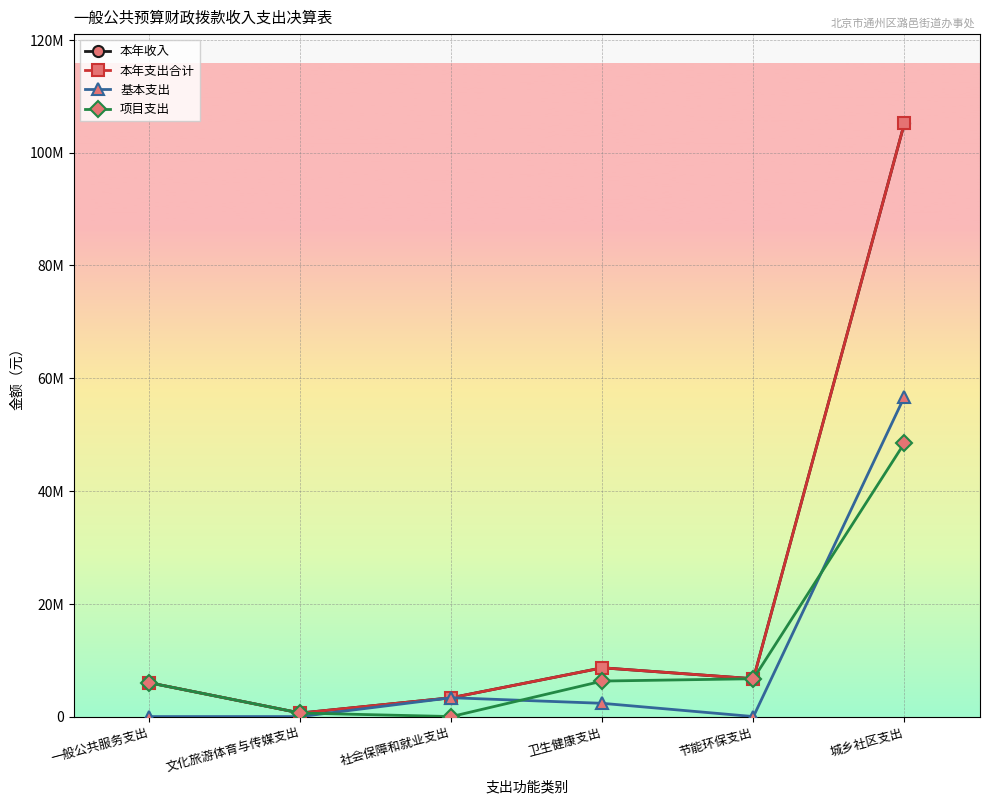

What is the label of the 3rd point from the left?

社会保障和就业支出